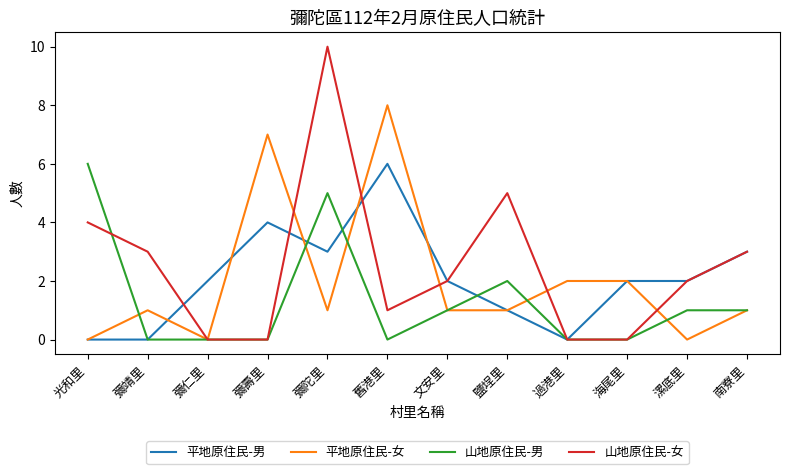

How many lines are shown in the chart?

4